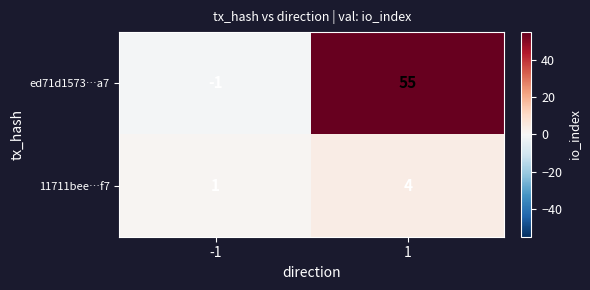

True or false: 11711bee…f7 has a value of 4 at 1.

True